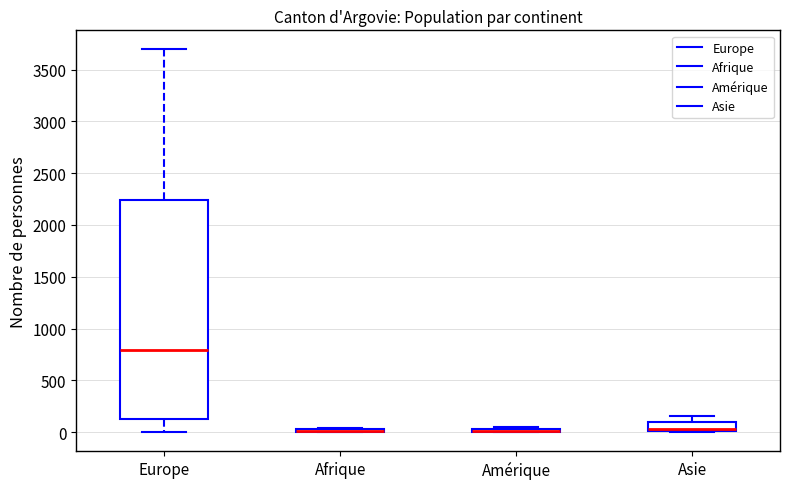

Where is the upper edge of the box for Asie on the y-axis? The values are not printed on the chart, so give them approximately, as read against the axis.

100